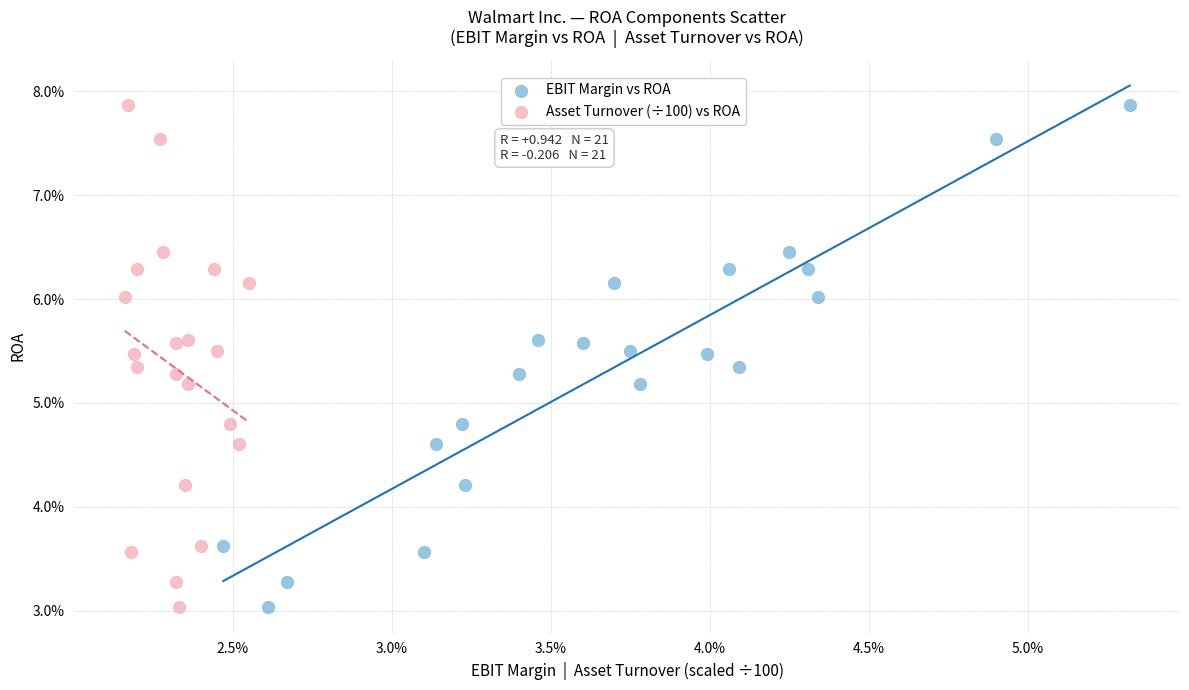

What are all the series names shown in the legend?

EBIT Margin vs ROA, Asset Turnover (÷100) vs ROA